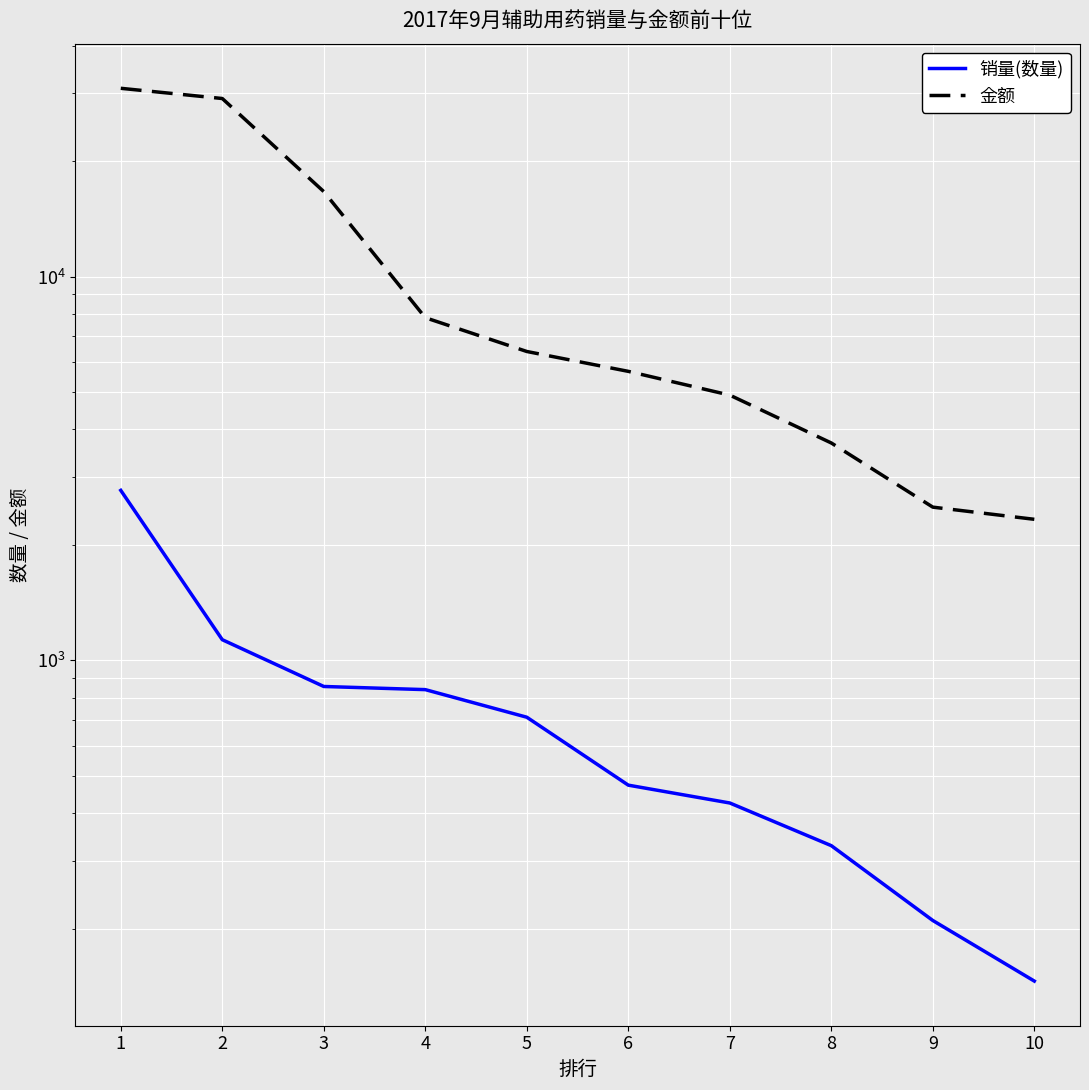

The value of 金额 at 5 is 6380.0. True or false?

True